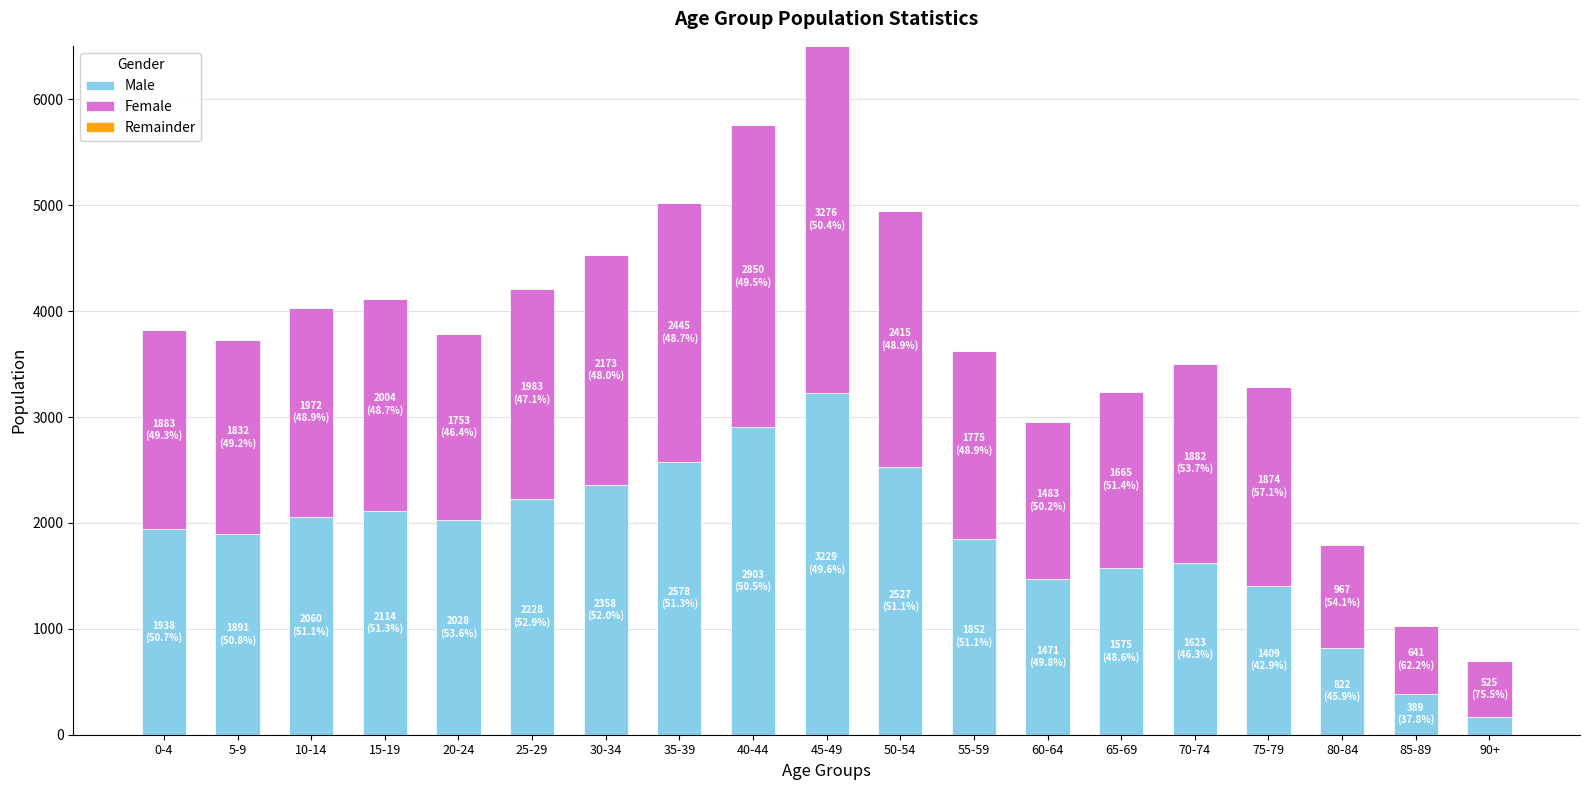

The value of Male at 5-9 is 1891. True or false?

True